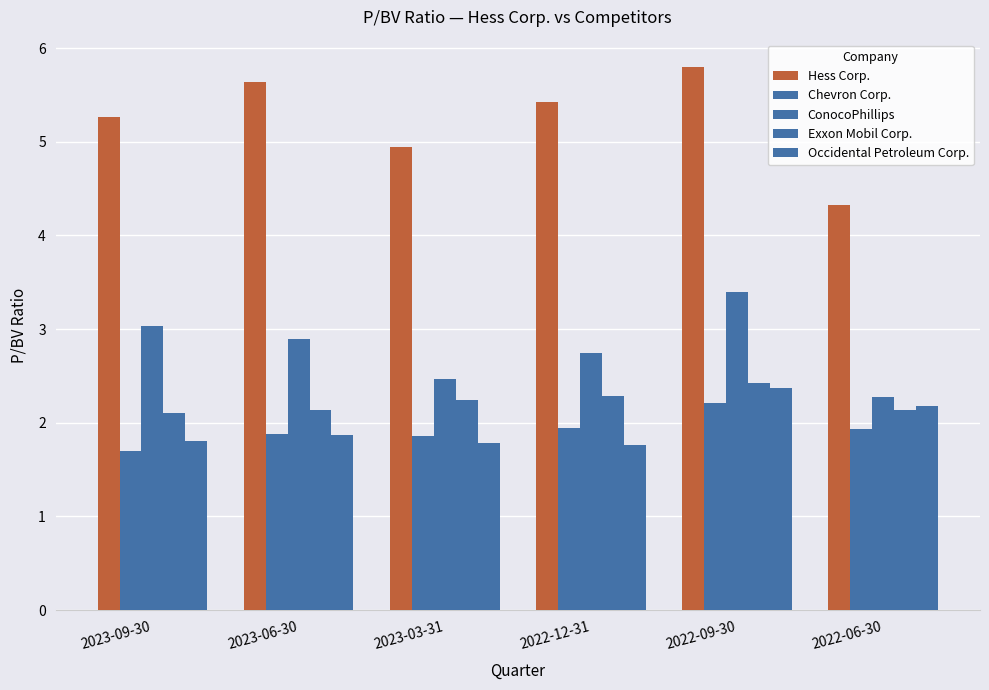

How many groups of bars are there?

6